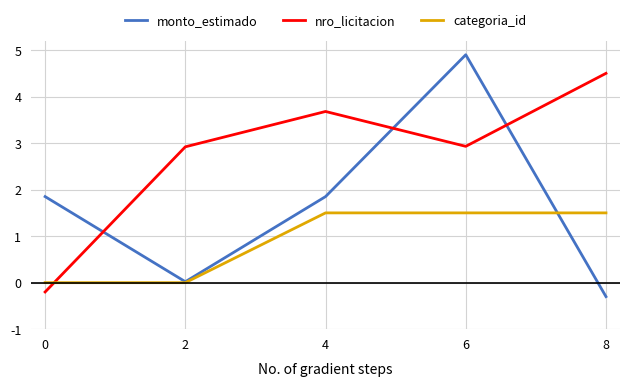

What is the total value across all series at 8?

5.7